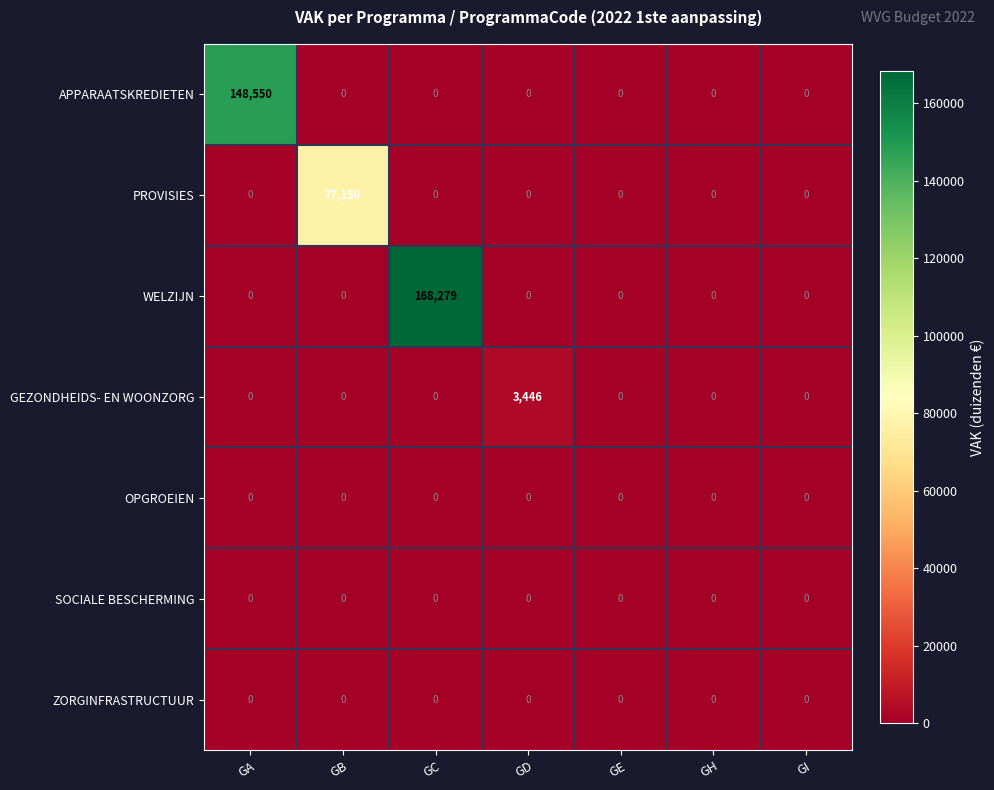

Which series has the largest total across all categories?

WELZIJN